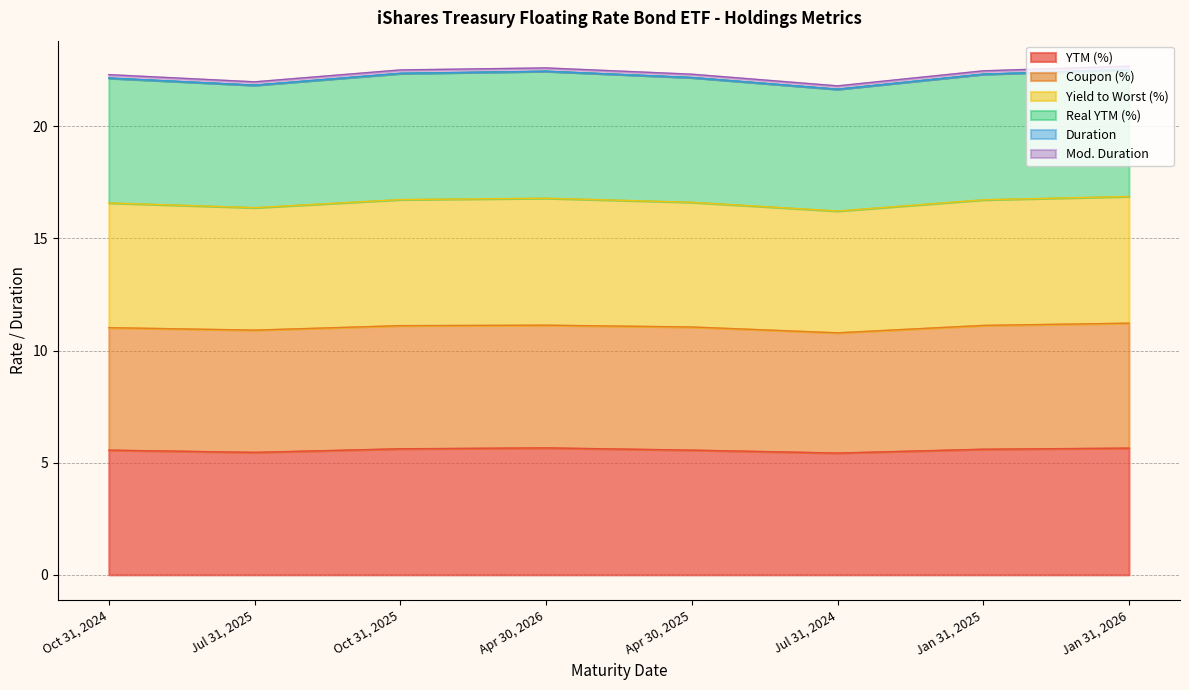

True or false: YTM (%) and Real YTM (%) intersect in this chart.

False